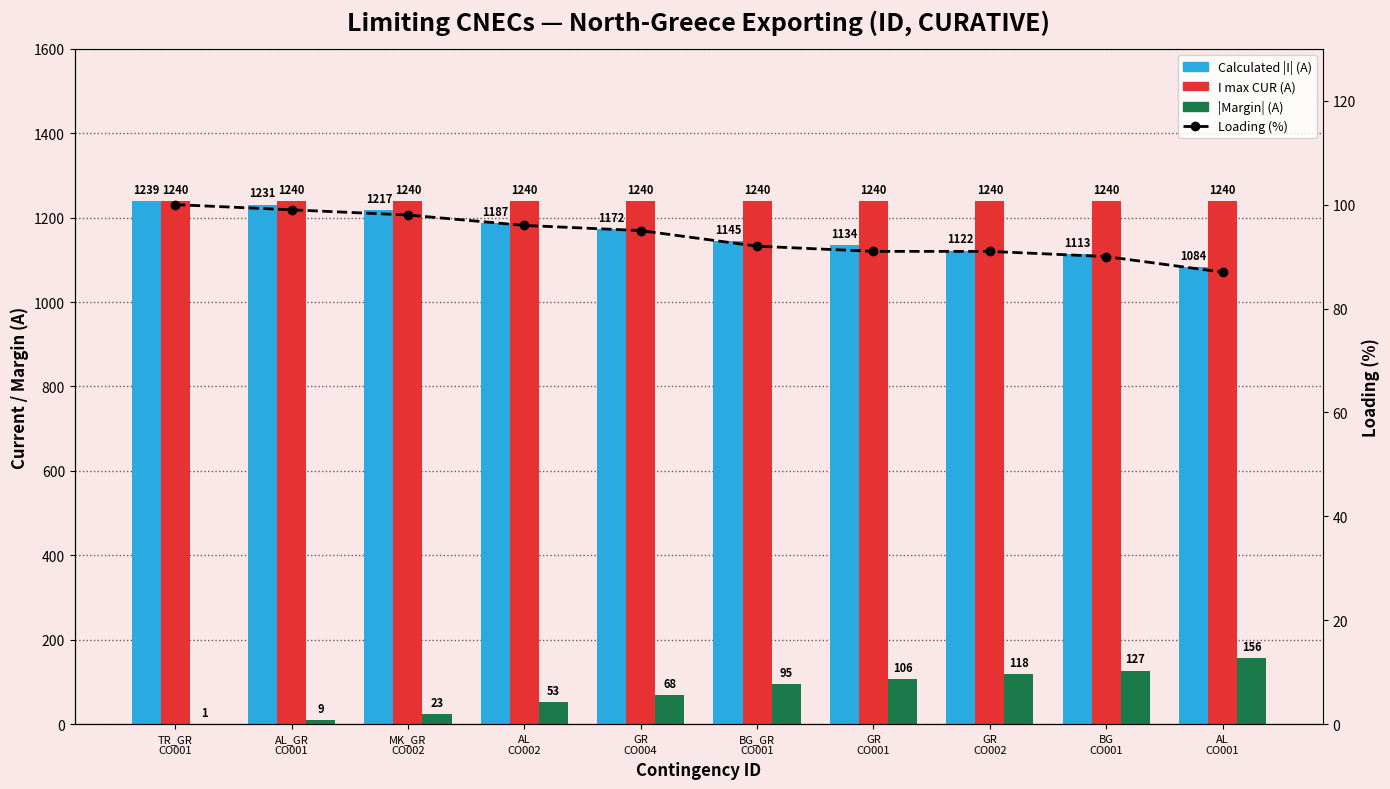

At which label does I max CUR (A) reach its peak?

TR_GR
CO001